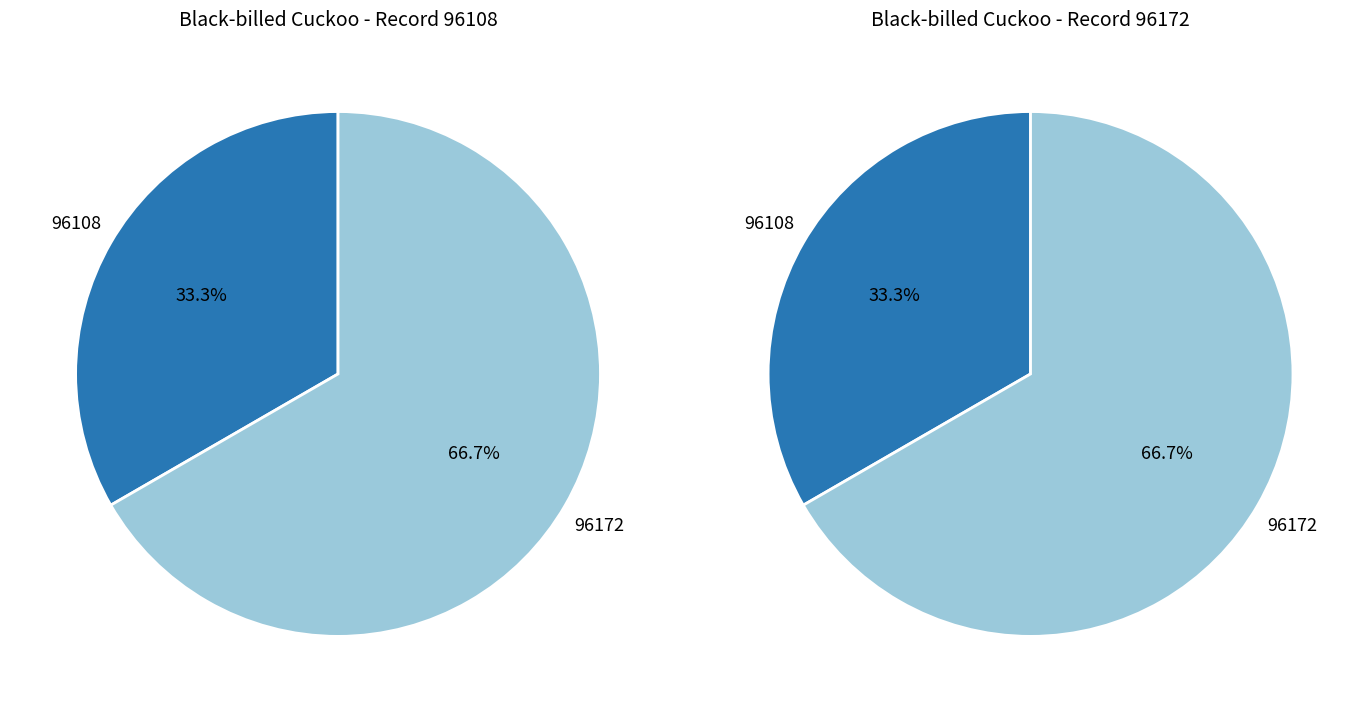

Combined, what portion of the pie is 96172 and 96108?

100.0%